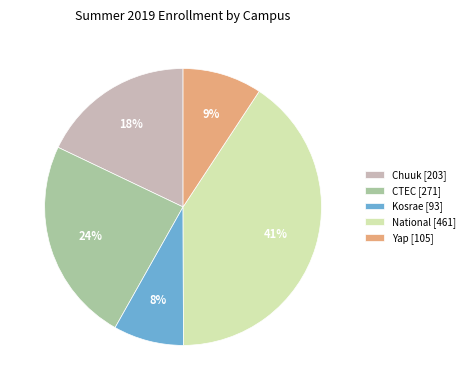

Do National [461] and Chuuk [203] together represent more than half of the pie?

Yes